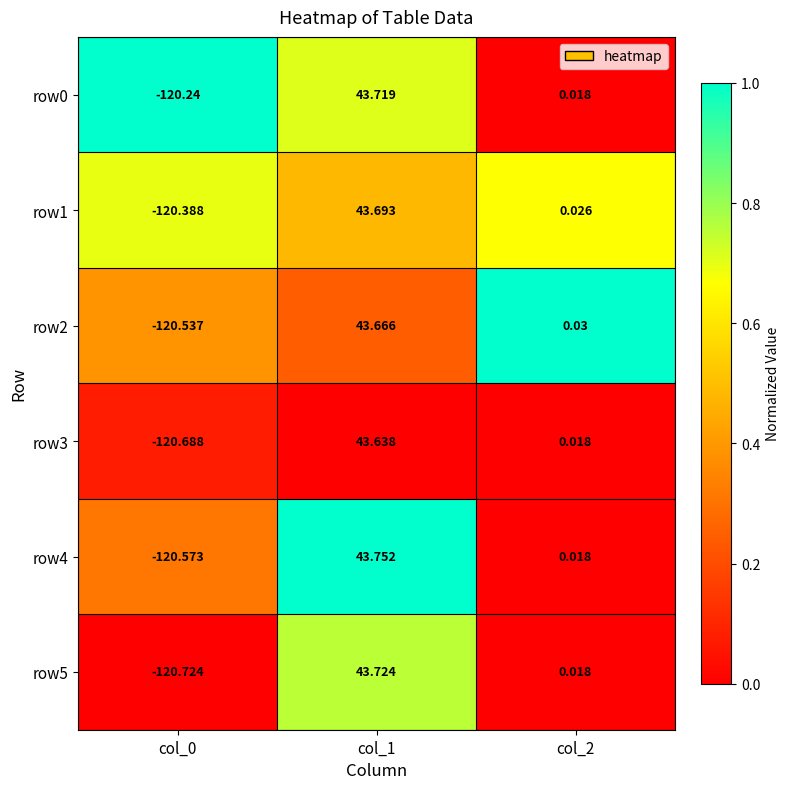

Is the value of row2 at col_1 greater than the value of row3 at col_2?

Yes